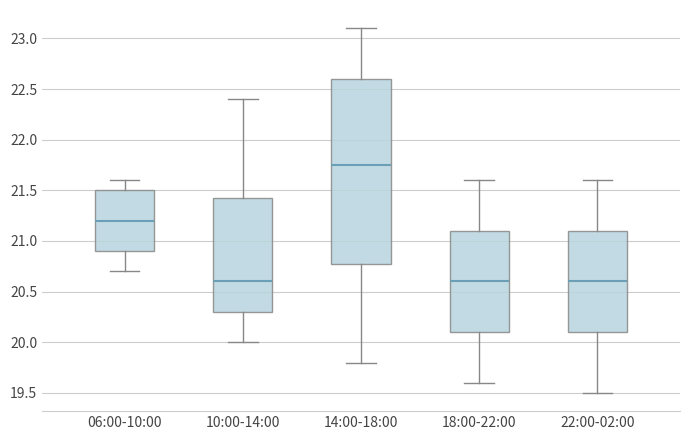

Reading left to right, transcribe this box plot: for each box, give where its median line is, the range the box spans, and where its two whiskers end, as read against the y-axis. The values are not printed on the chart, so give them approximately, as read against the axis.

06:00-10:00: median 21.20, box 20.90 to 21.50, whiskers 20.70 to 21.60
10:00-14:00: median 20.60, box 20.30 to 21.45, whiskers 20.00 to 22.40
14:00-18:00: median 21.75, box 20.80 to 22.60, whiskers 19.80 to 23.10
18:00-22:00: median 20.60, box 20.10 to 21.10, whiskers 19.60 to 21.60
22:00-02:00: median 20.60, box 20.10 to 21.10, whiskers 19.50 to 21.60